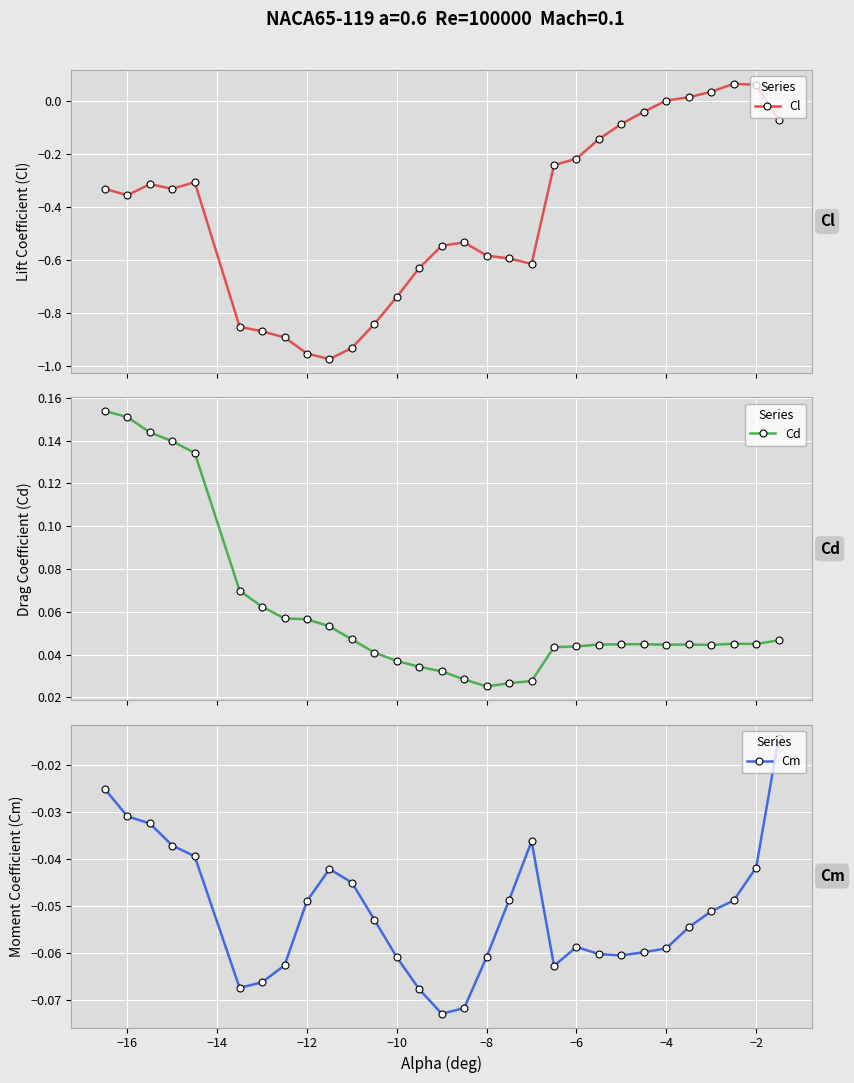

How many Cd values are between 0 and 1?

30